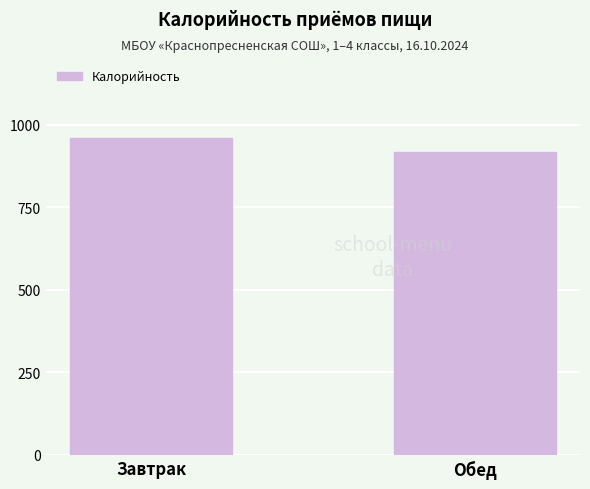

What is the label of the 1st bar from the right?

Обед